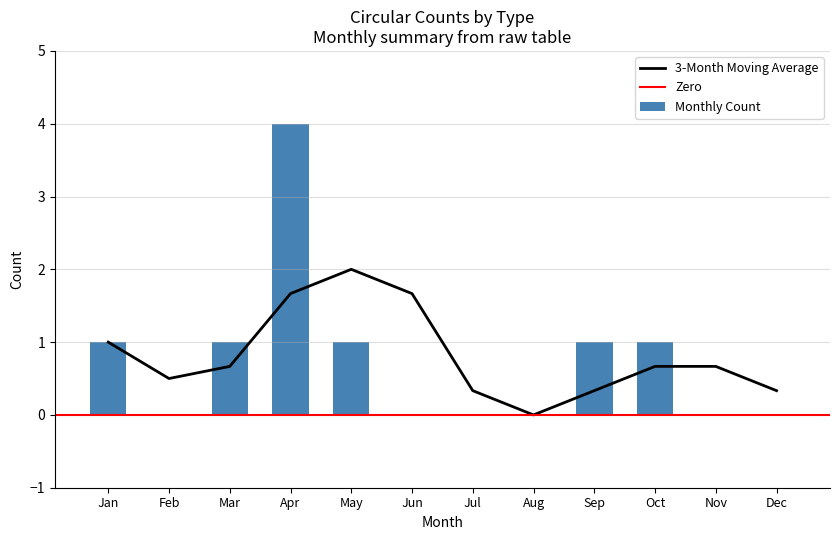

The 3-Month Moving Average series shows 1.2 at Mar. True or false?

False